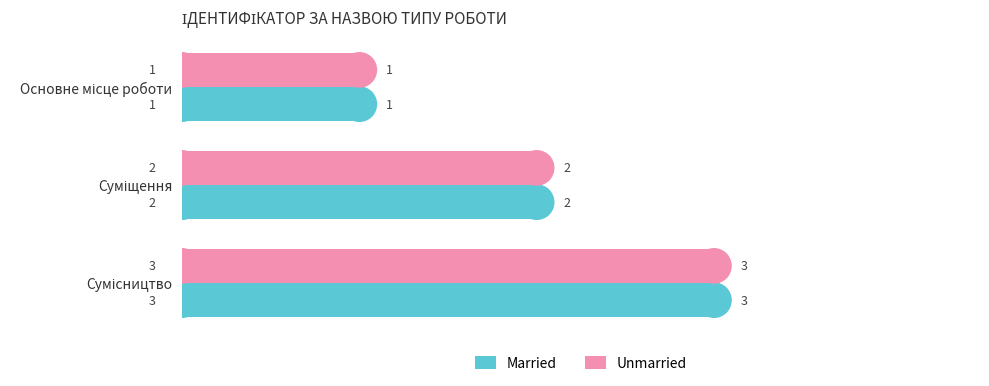

How many Unmarried values are between 1 and 3?

3